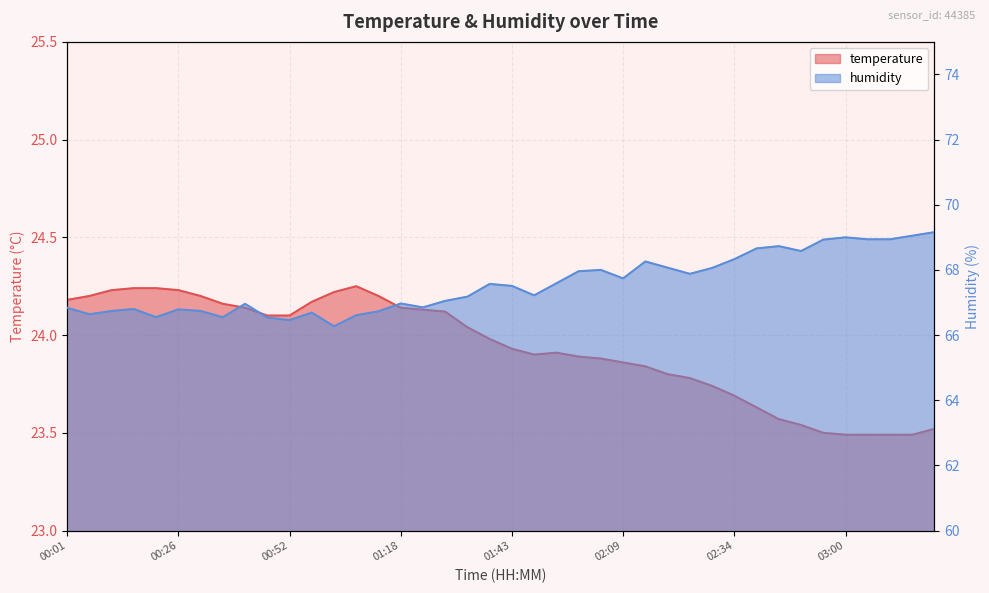

What is the total value across all series at 00:21?

90.8